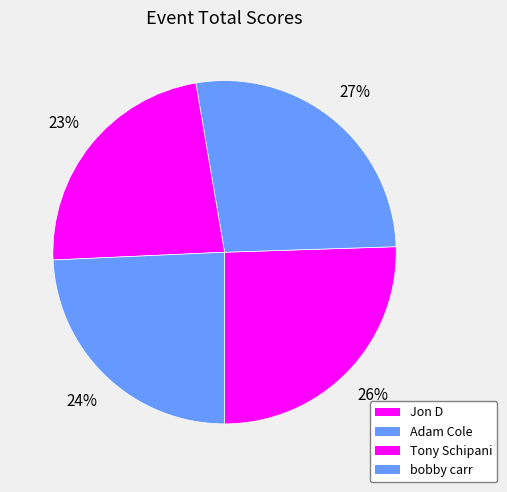

Which category has the smallest portion of the pie?

Tony Schipani